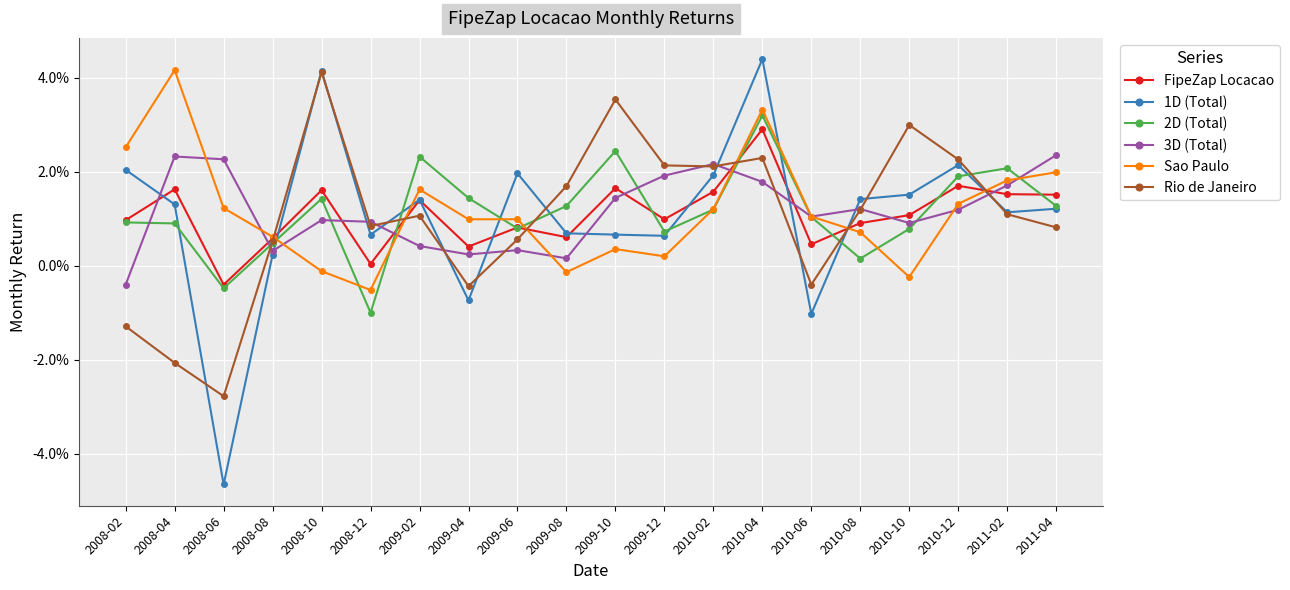

Does the chart have visible grid lines?

Yes